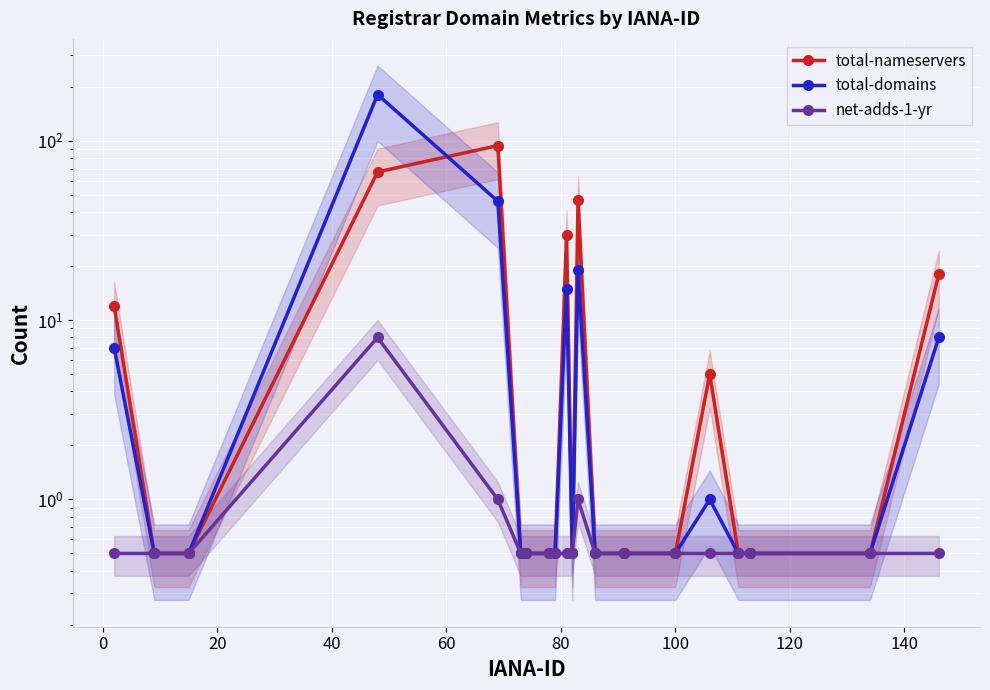

Which series has the largest range (max minus min)?

total-domains